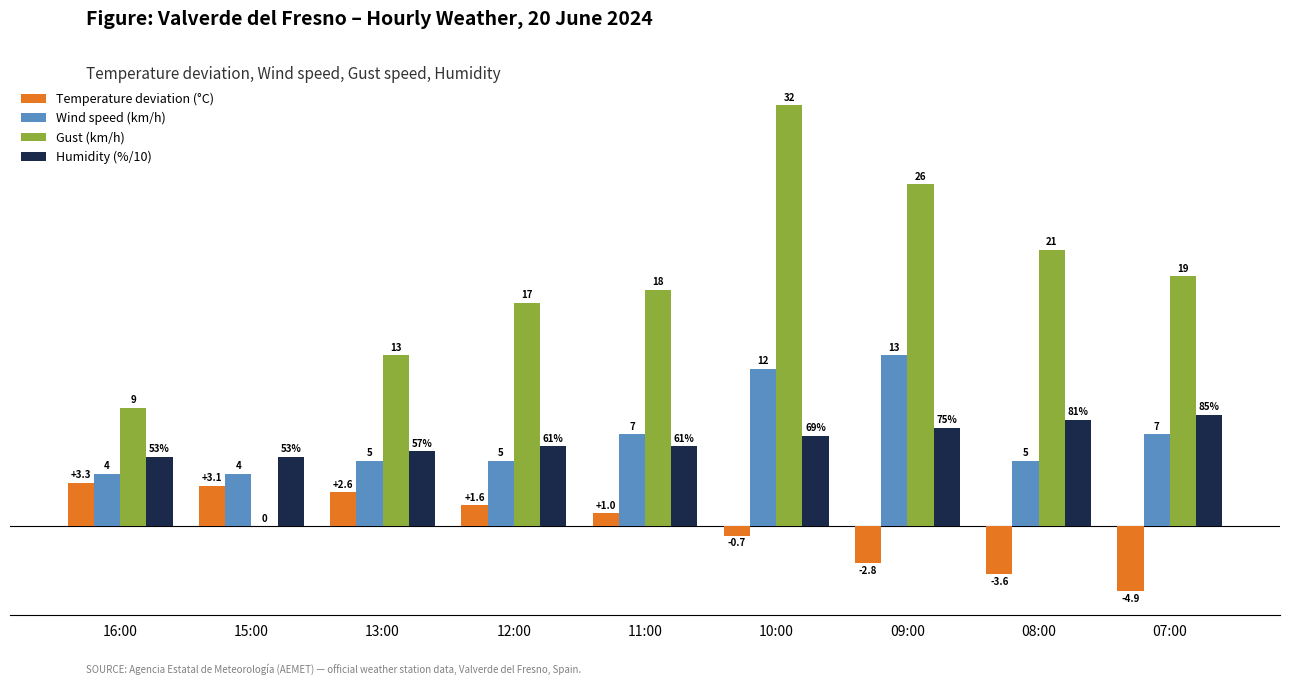

Which category has the highest value in the Humidity (%/10) series?

07:00